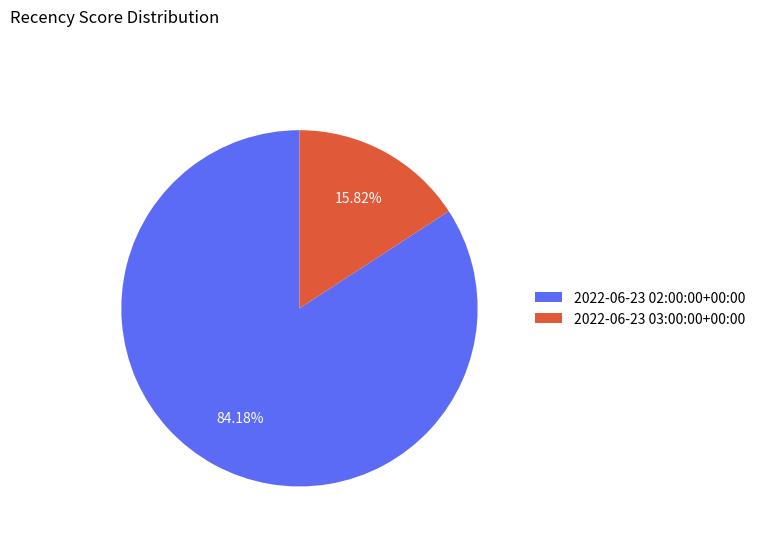

What is the largest slice in the pie chart?

2022-06-23 02:00:00+00:00